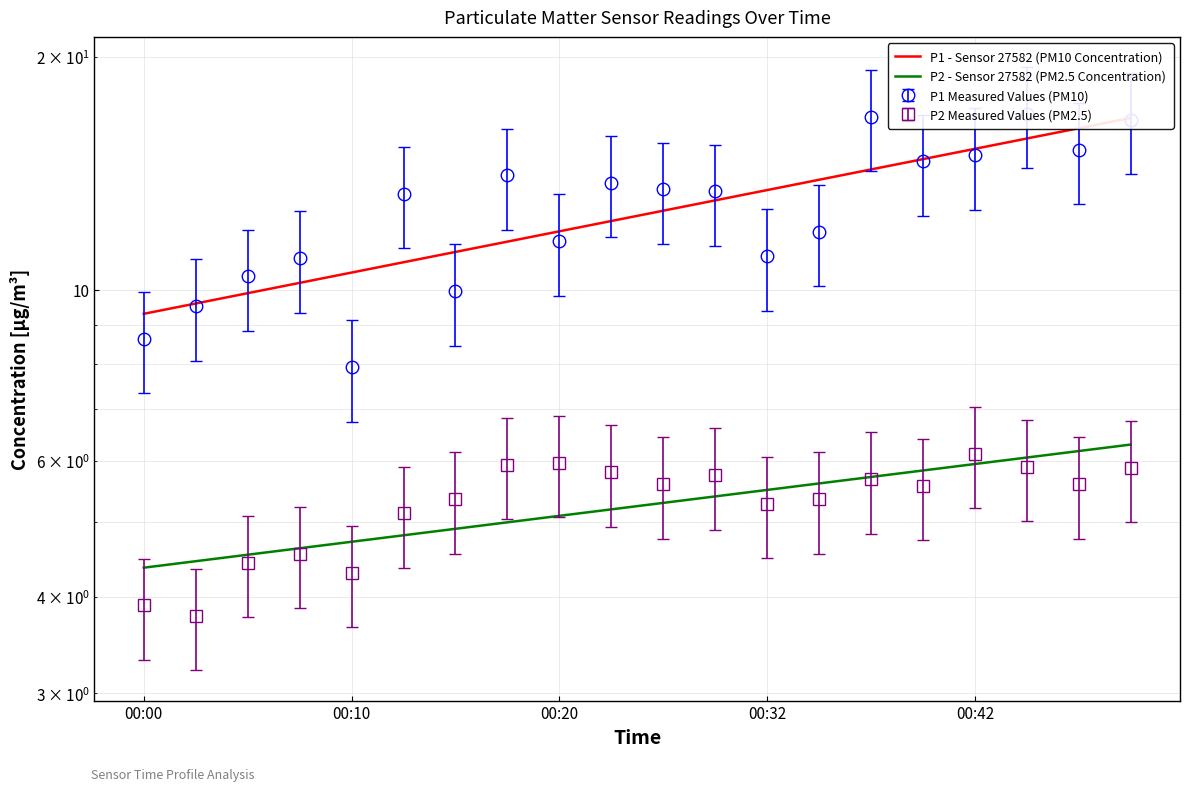

True or false: P2 has a value of 5.8 at 00:22.

True